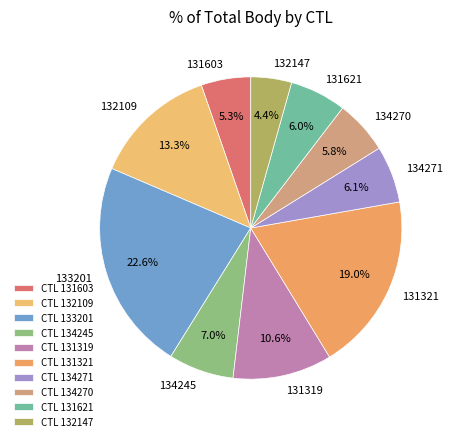

To the nearest percent, what is the difference between the 134270 and 133201 slice percentages?

17%